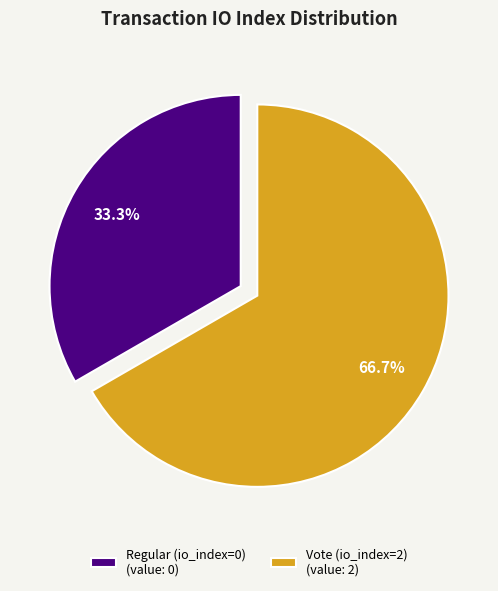

Between Regular (io_index=0) (value: 0) and Vote (io_index=2) (value: 2), which is larger?

Vote (io_index=2) (value: 2)